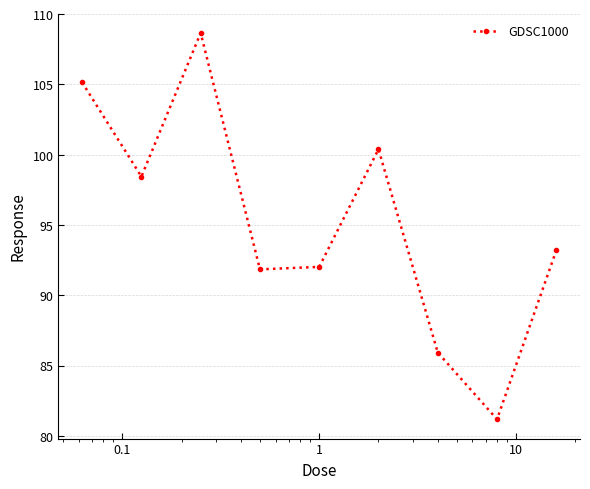

How many interior local peaks (higher than both neighbors) does the data have?

2